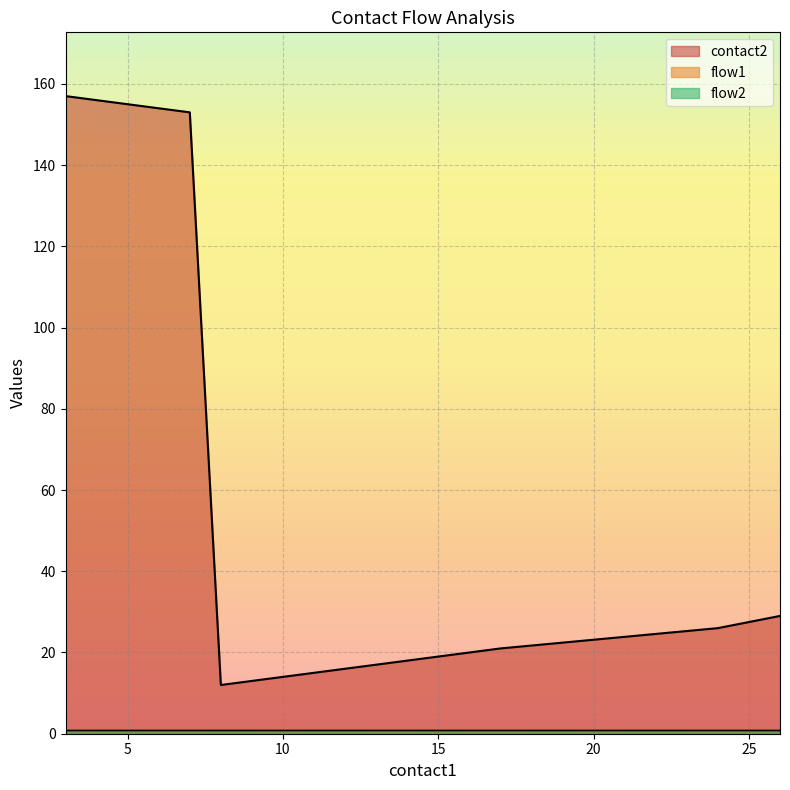

At 17, list the series in order from smallest to largest.

flow1, flow2, contact2